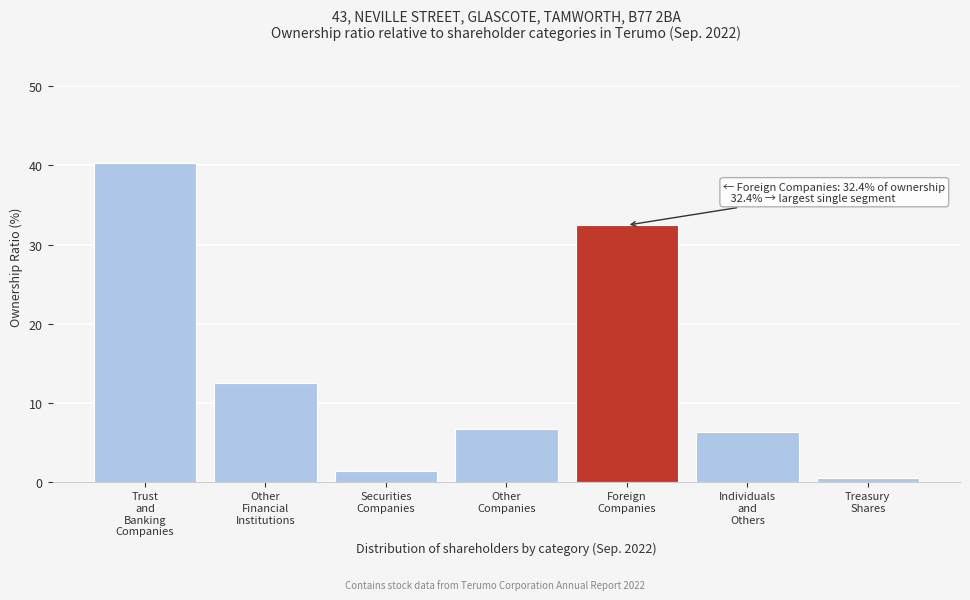

Reading left to right, what are all the values shown in this chart?

40.4	12.5	1.3	6.7	32.4	6.3	0.4